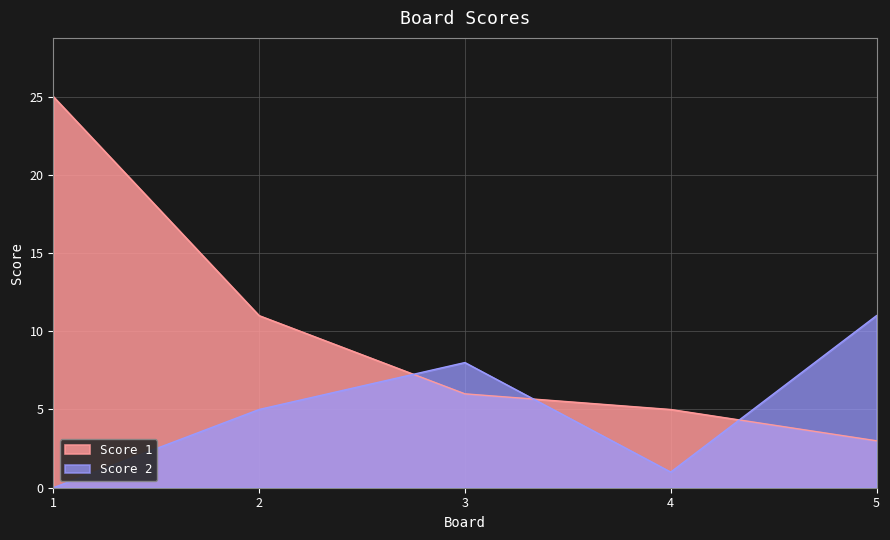

Which series has the largest total across all categories?

Score 1